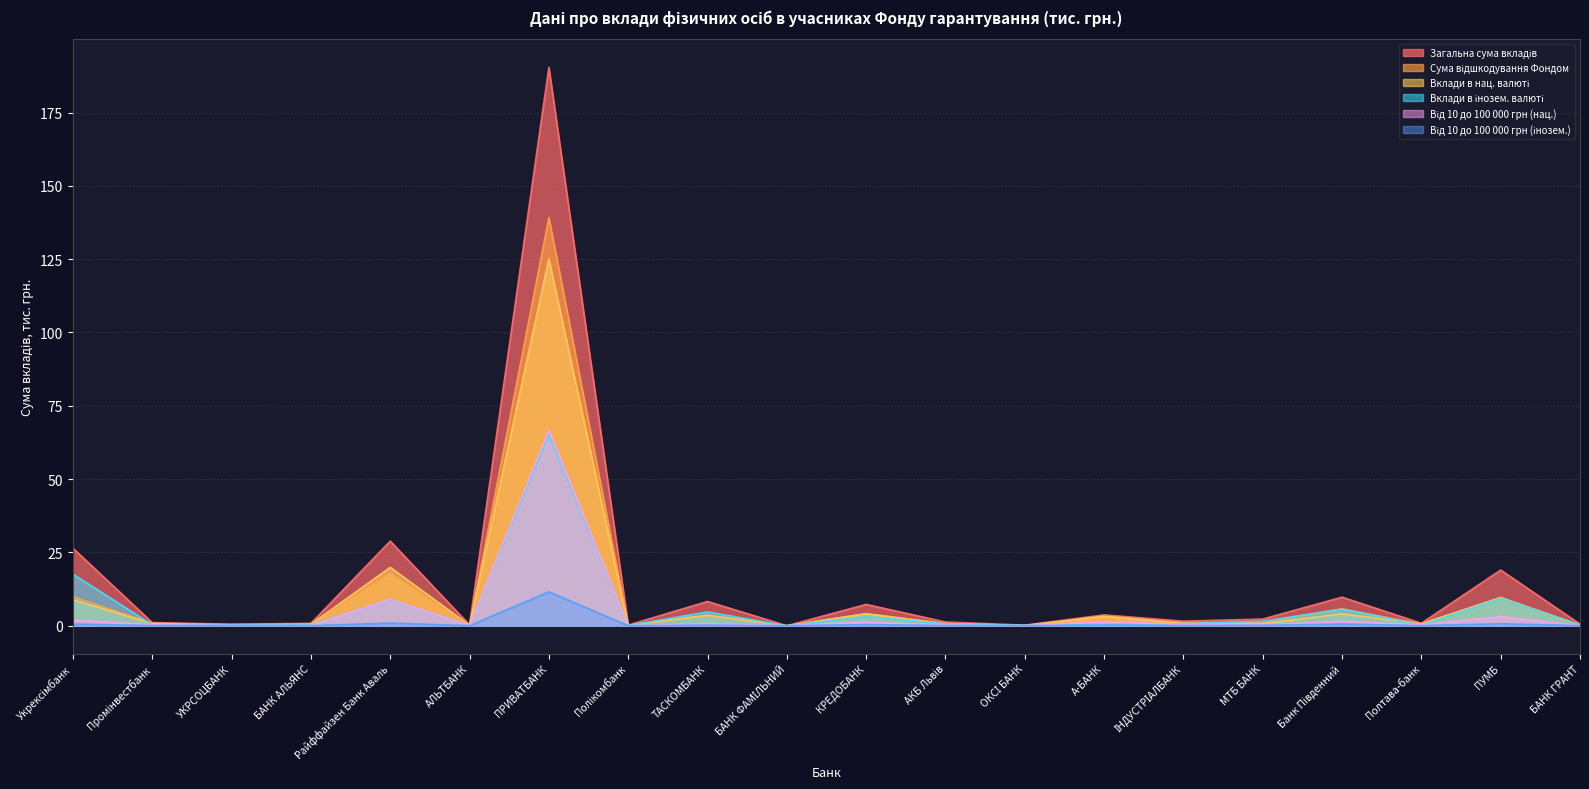

True or false: Від 10 до 100 000 грн (інозем.) and Загальна сума вкладів cross at least once.

False